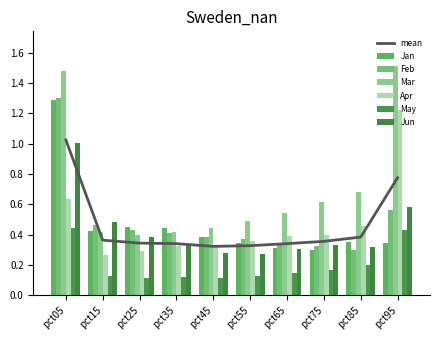

Reading left to right, list all the values displayed in this chart.

Jan: 1.3	0.4	0.4	0.4	0.4	0.3	0.3	0.3	0.4	0.3
Feb: 1.3	0.5	0.4	0.4	0.4	0.4	0.3	0.3	0.3	0.6
Mar: 1.5	0.4	0.4	0.4	0.4	0.5	0.5	0.6	0.7	1.5
Apr: 0.6	0.3	0.3	0.3	0.3	0.4	0.4	0.4	0.5	1.2
May: 0.4	0.1	0.1	0.1	0.1	0.1	0.1	0.2	0.2	0.4
Jun: 1.0	0.5	0.4	0.3	0.3	0.3	0.3	0.3	0.3	0.6